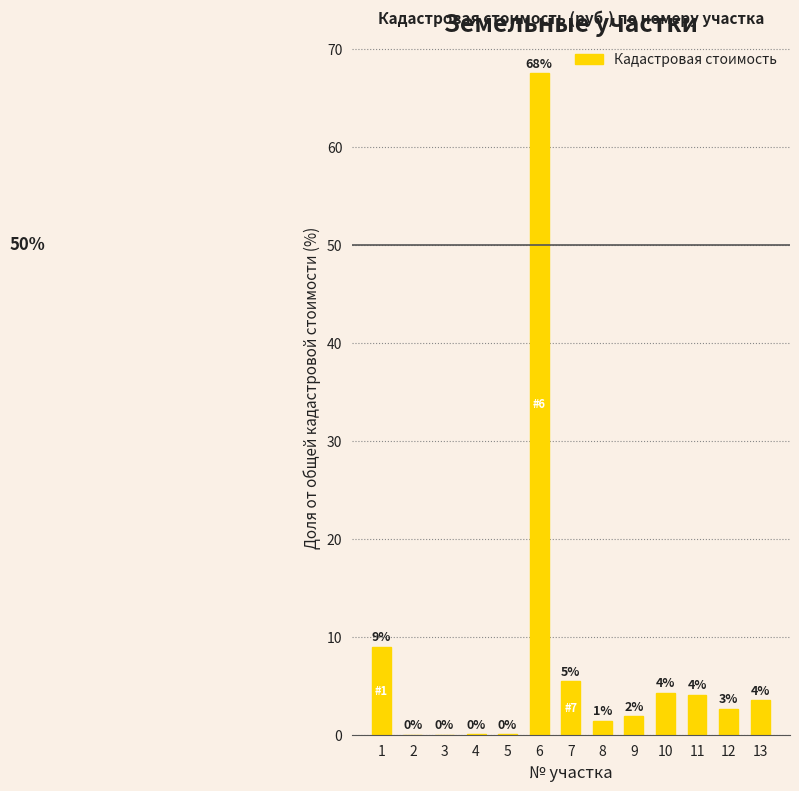

What is the change in value from 5 to 13?

+3.5